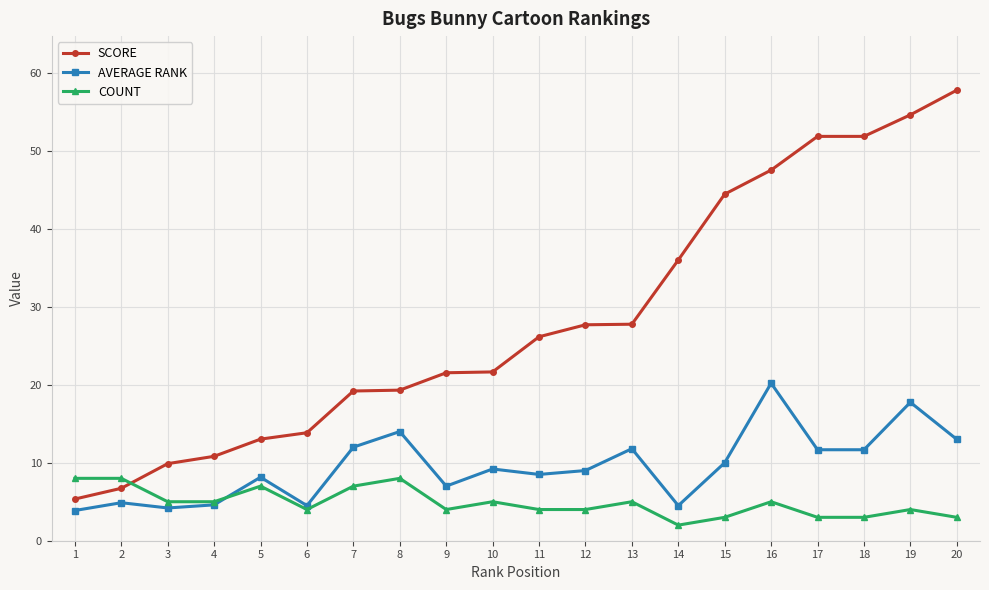

What is the total value across all series at 19?

76.4